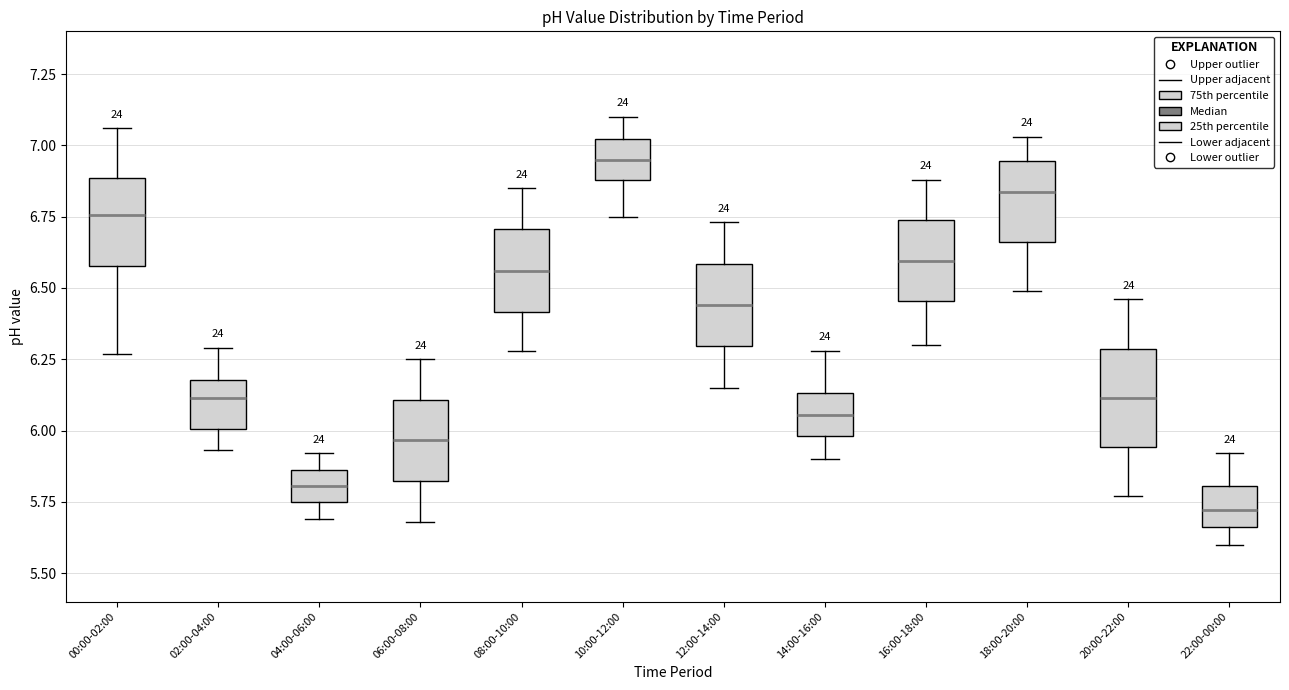

Which box has the highest median line?

10:00-12:00